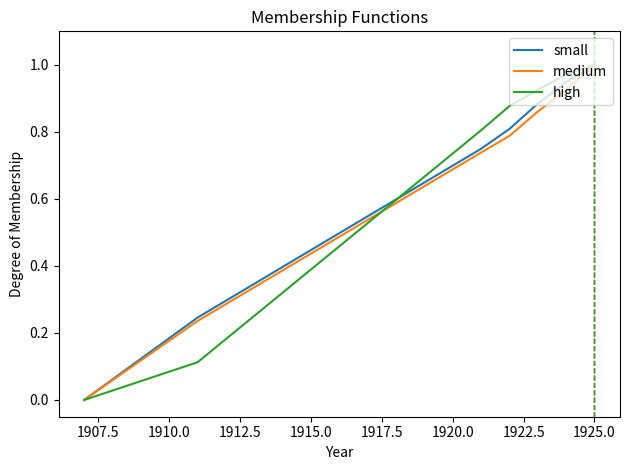

Which series has the largest total across all categories?

small